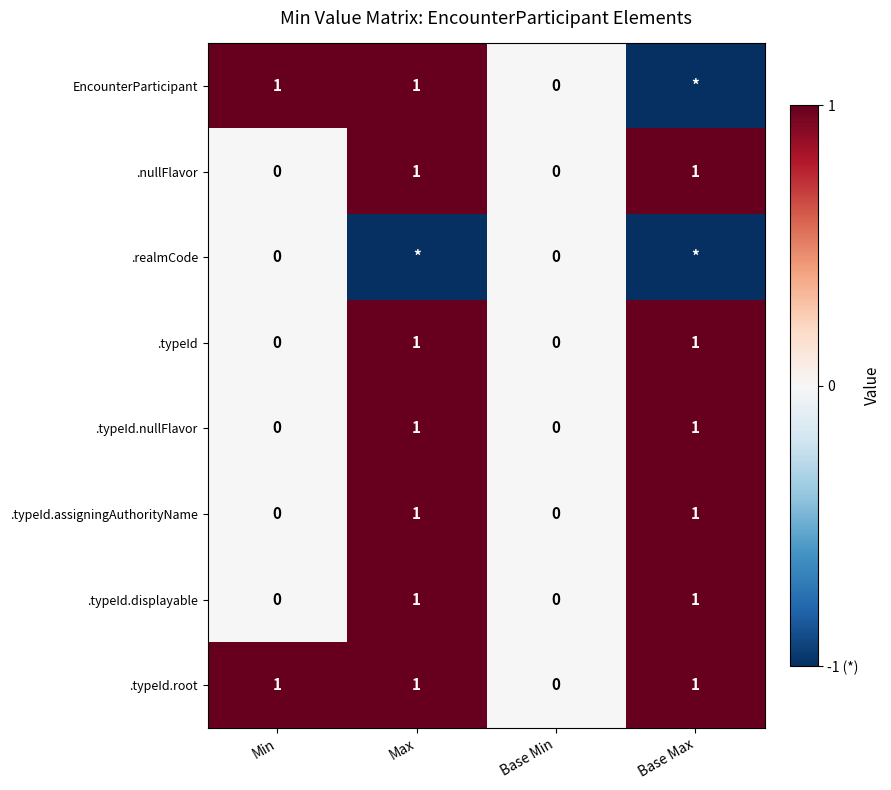

True or false: .typeId.root has a value of 1 at Base Max.

True